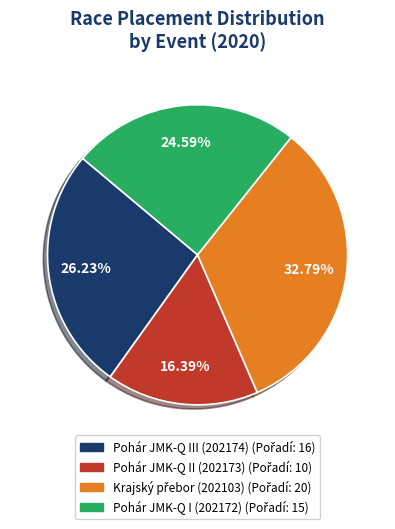

What percentage is NOT represented by Pohár JMK-Q II (202173)?

83.6%